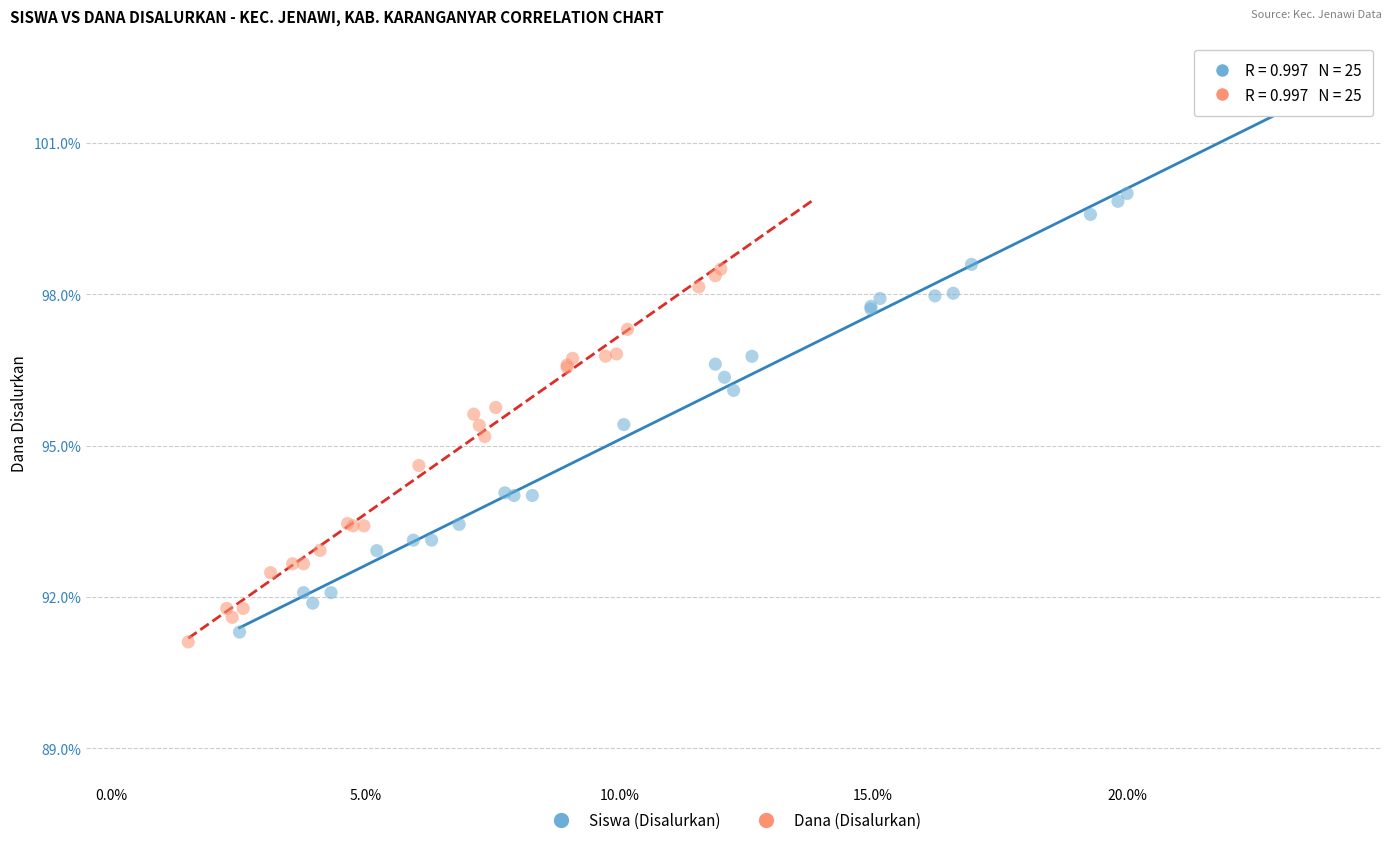

Which series contains the highest Y value?

Siswa (Disalurkan)